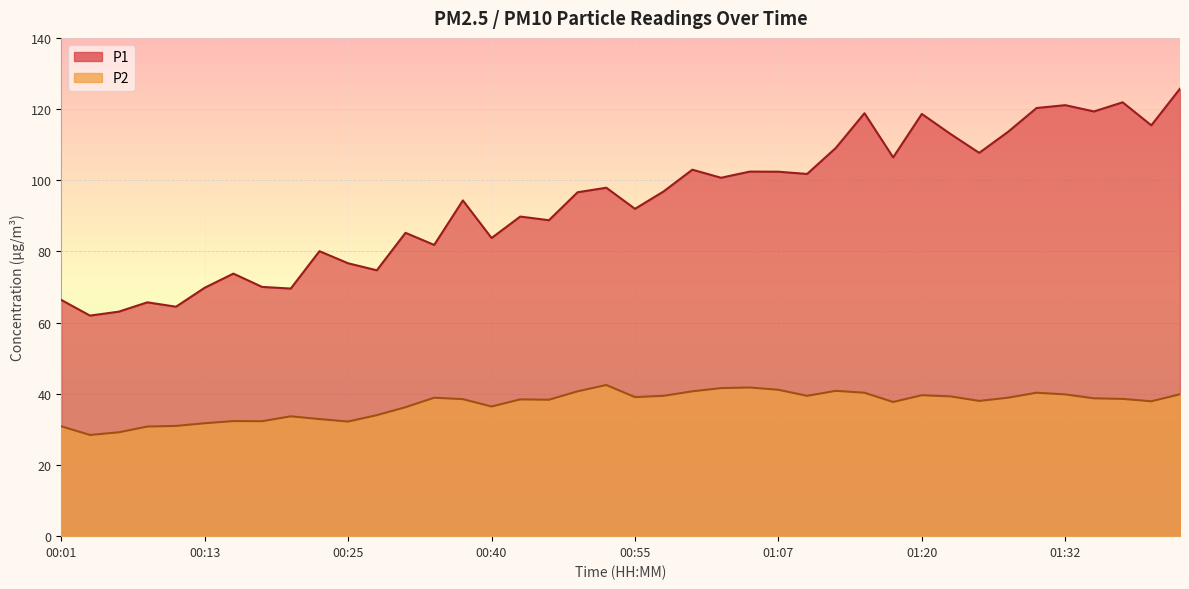

What is the difference between the maximum and minimum values in the P1 series?

63.8